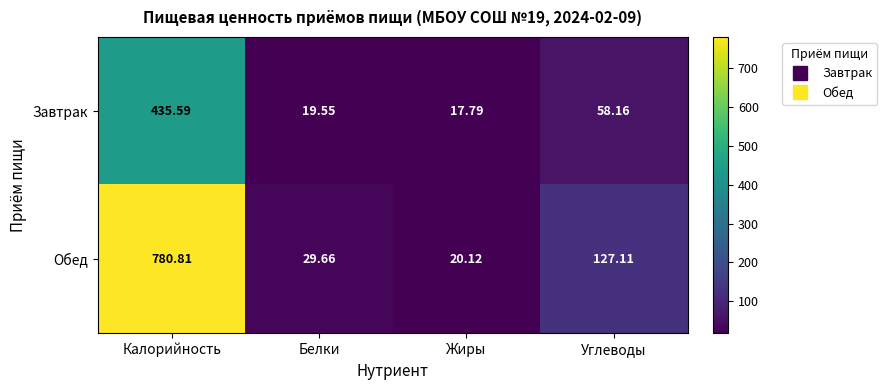

At Жиры, list the series in order from largest to smallest.

Обед, Завтрак